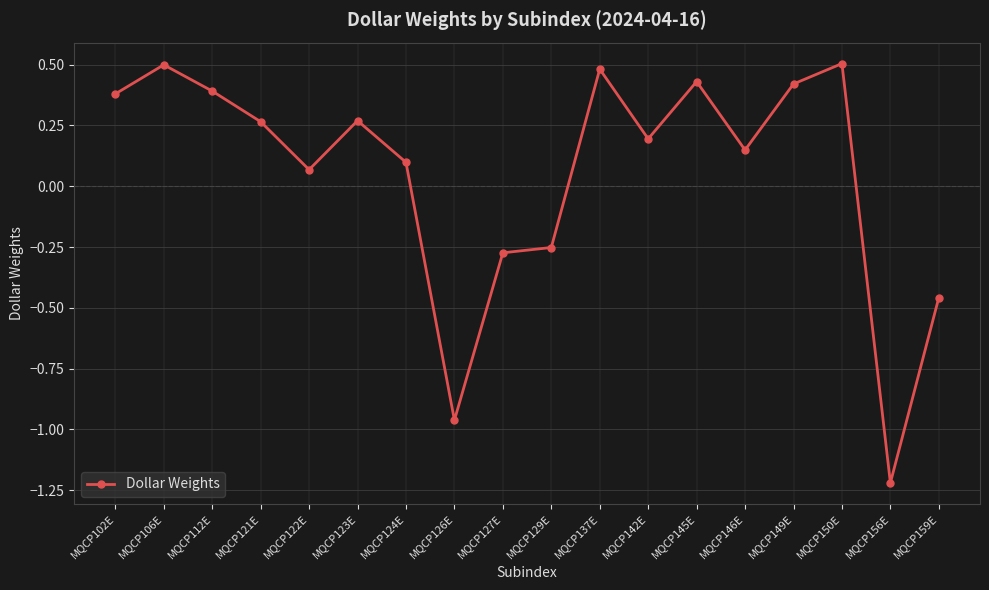

What is the label of the 6th point from the right?

MQCP145E